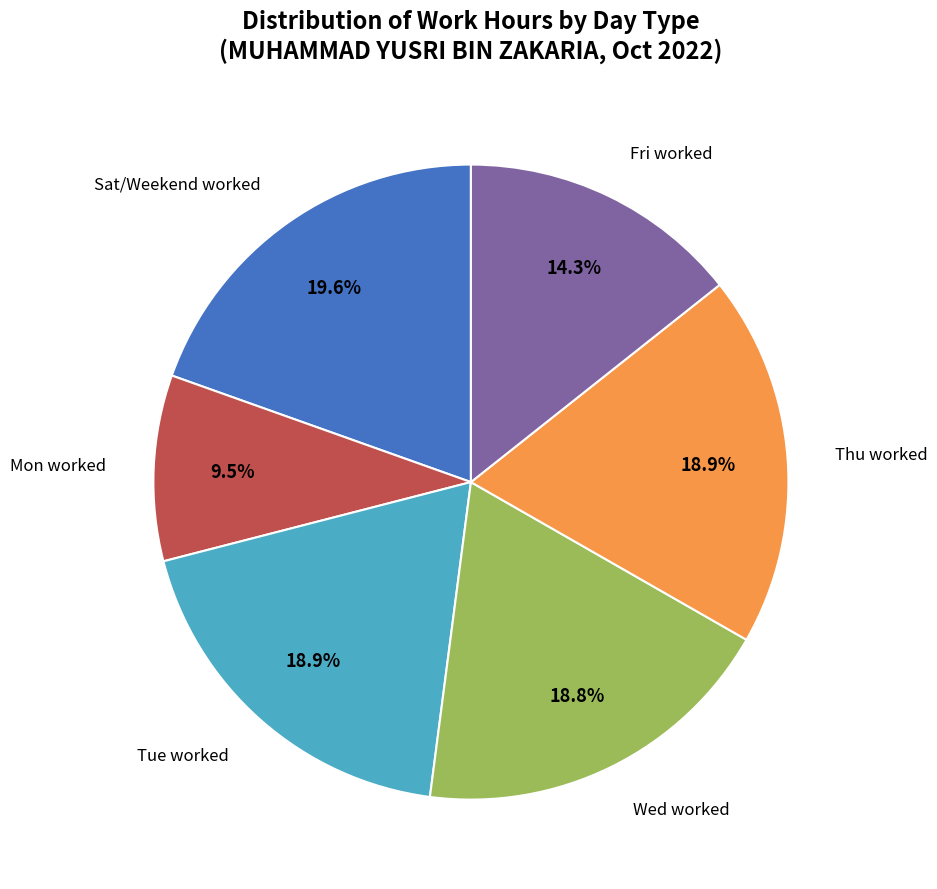

Is there a majority slice in this chart?

No